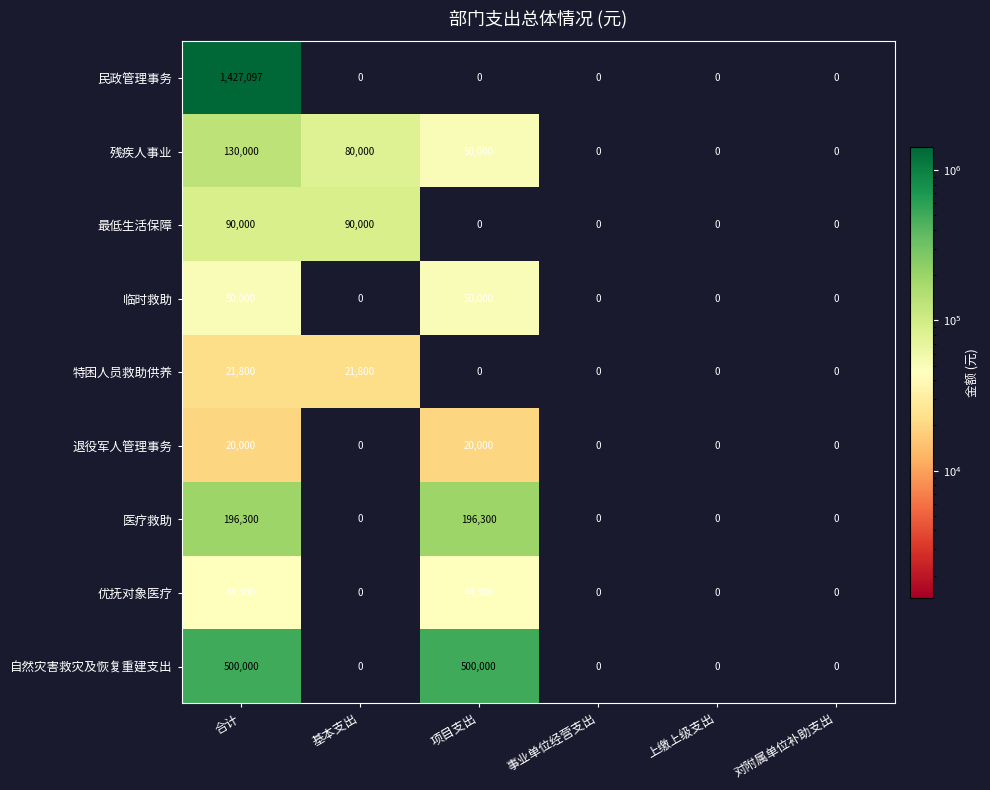

True or false: 优抚对象医疗 has a value of 12868 at 项目支出.

False